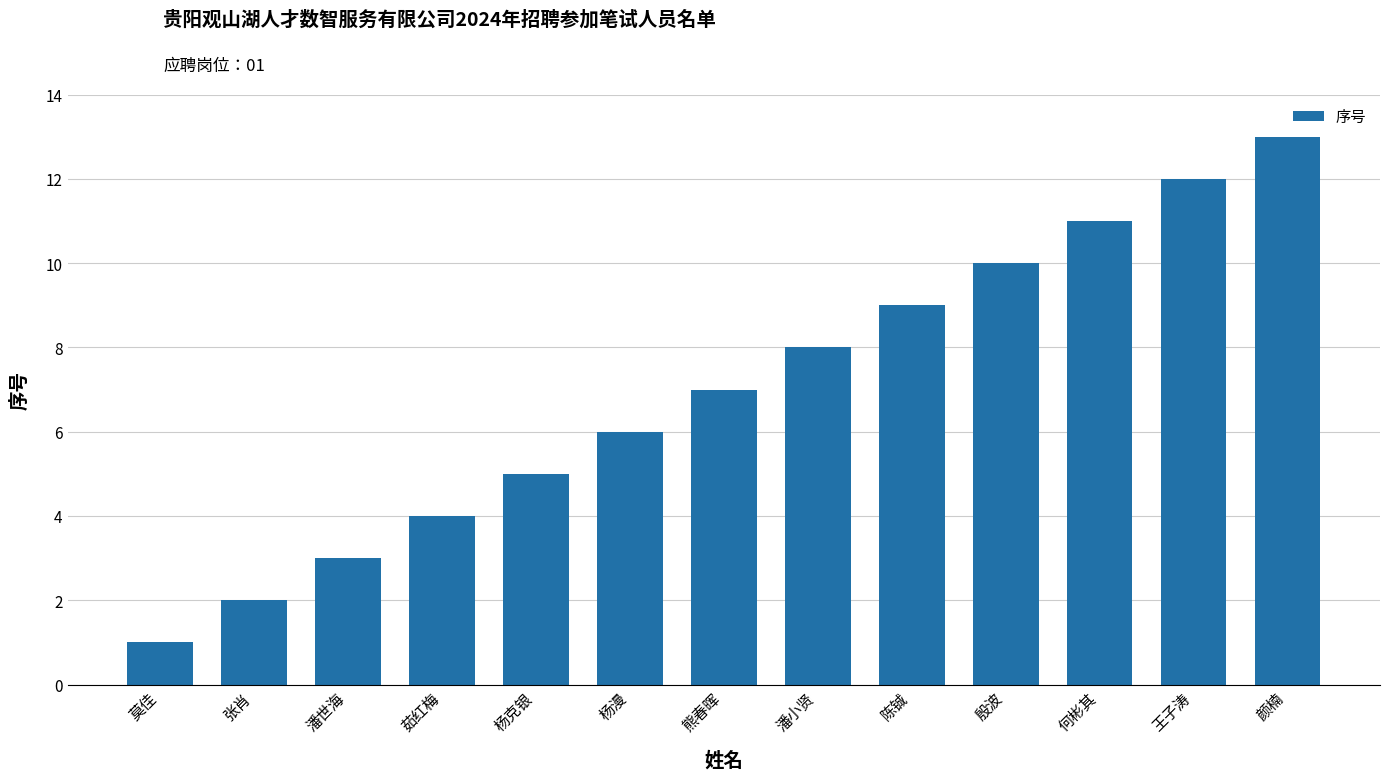

Where is the data nearest to the value 7?

熊春晖